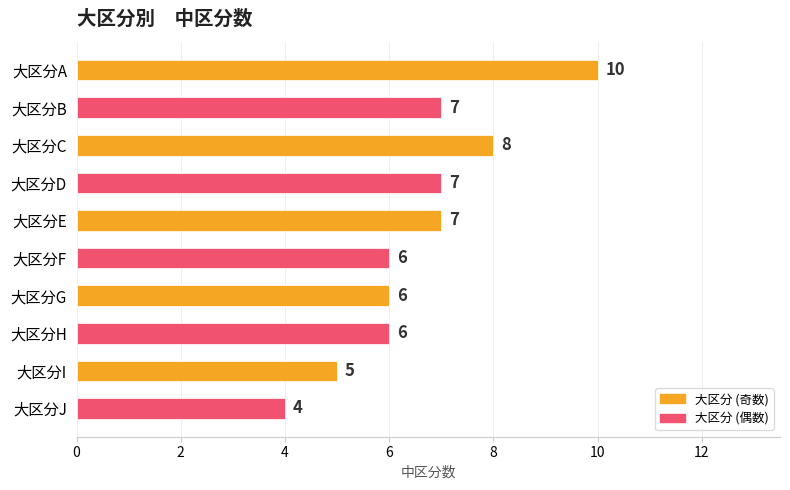

Count the values in the range 6 to 7.

6